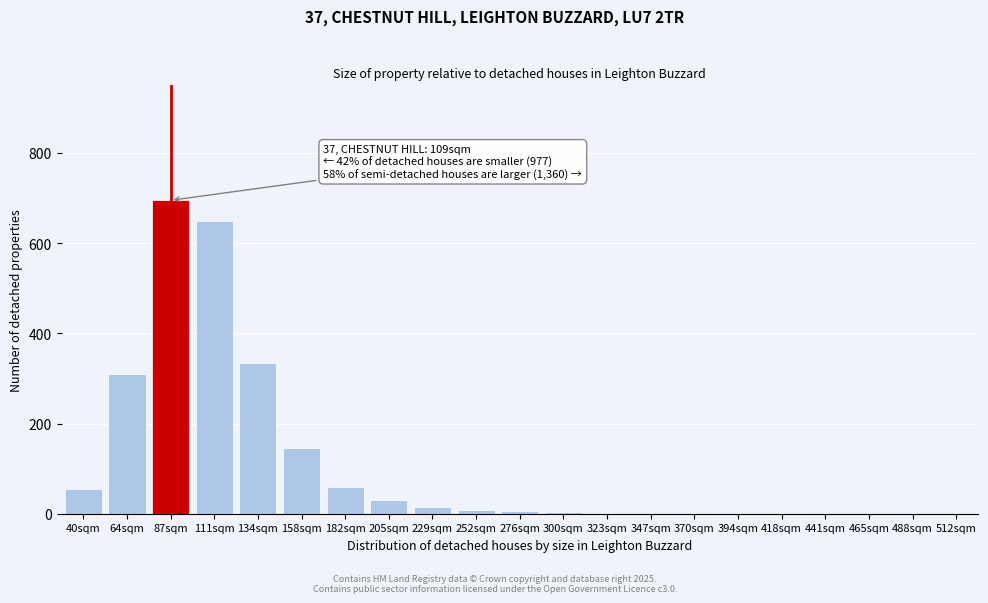

True or false: the data shows 3 at 300sqm.

True